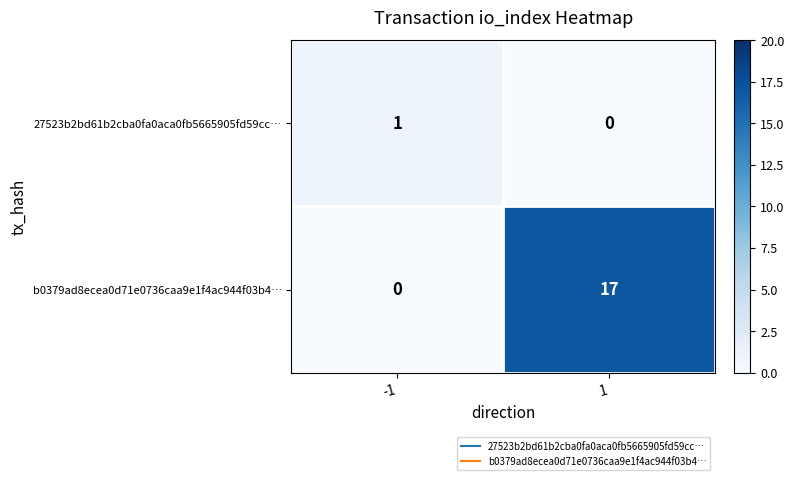

Is it true that b0379ad8ecea0d71e0736caa9e1f4ac944f03b4… equals 0 at -1?

True